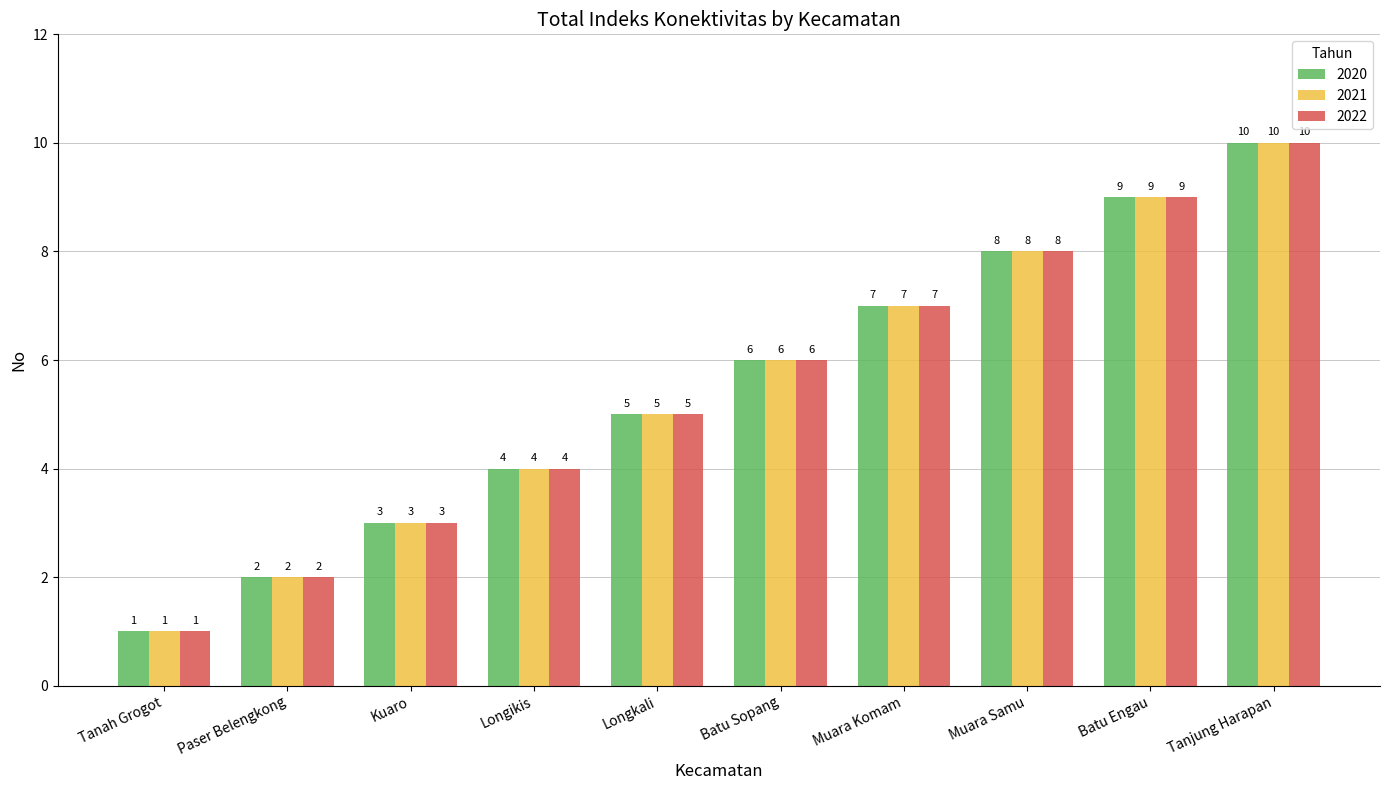

What is the difference between the second highest and second lowest values in the 2020 series?

7